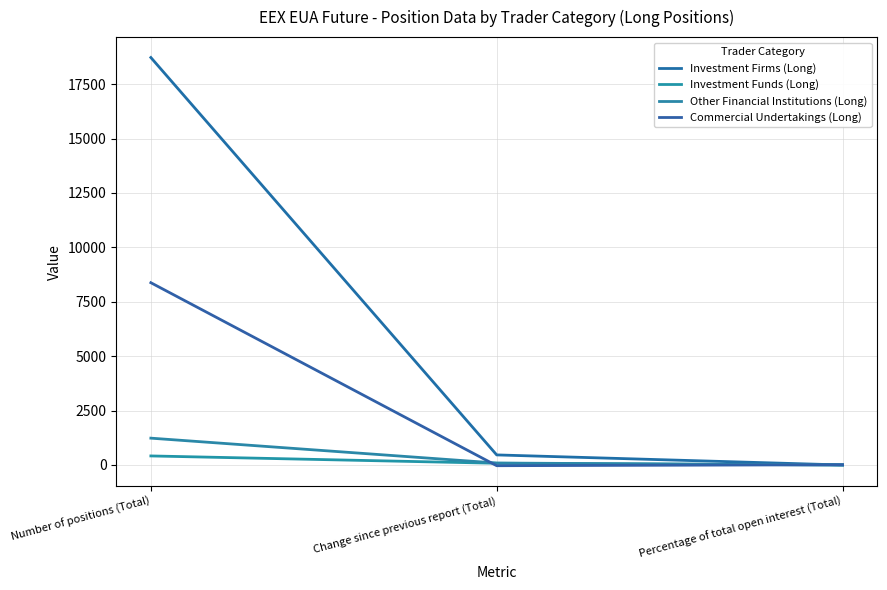

What is the sum of the Other Financial Institutions (Long) values at Percentage of total open interest (Total) and Number of positions (Total)?

1234.7